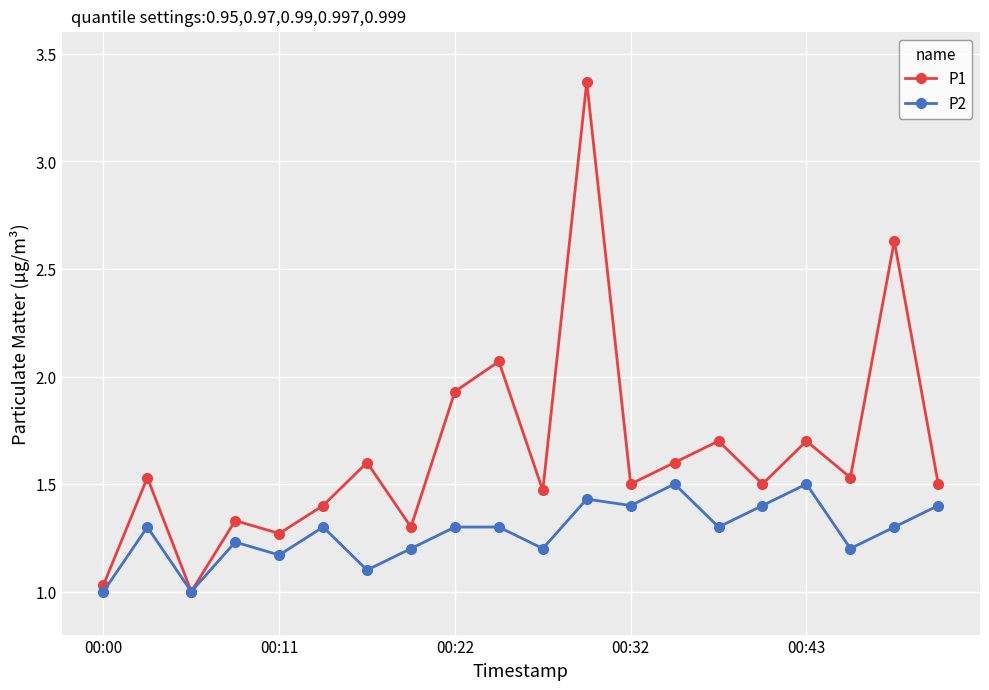

What is the value of the P1 point at the 15th from the left?

1.7